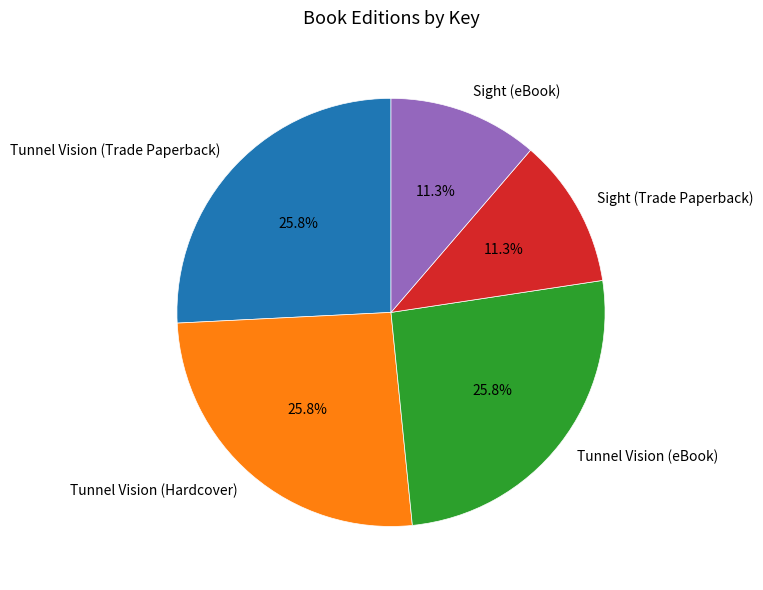

Approximately how many times larger is the value at Sight (Trade Paperback) compared to Tunnel Vision (Hardcover)?

0.4